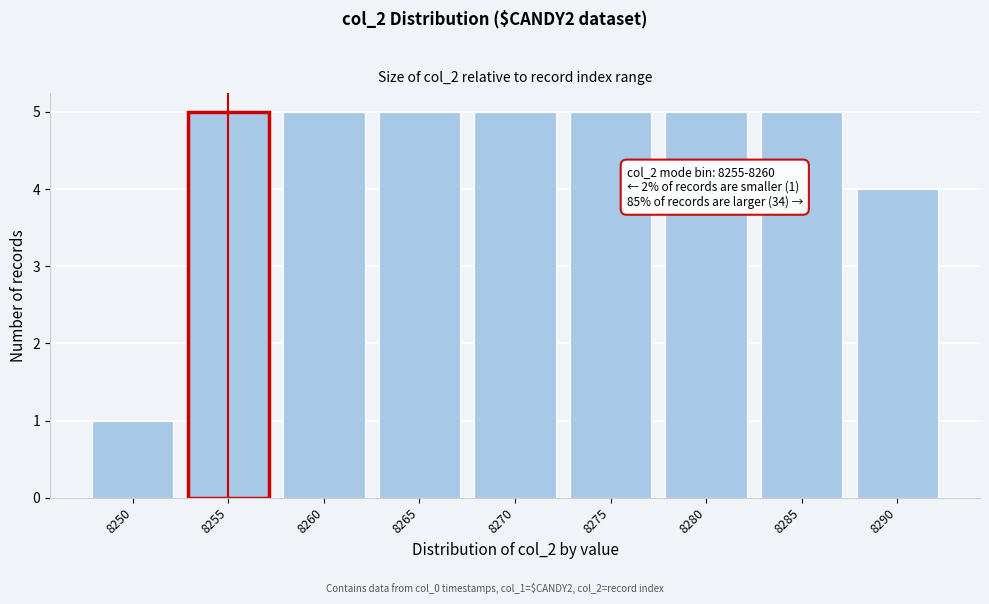

Reading left to right, what are all the values shown in this chart?

8250=1	8255=5	8260=5	8265=5	8270=5	8275=5	8280=5	8285=5	8290=4